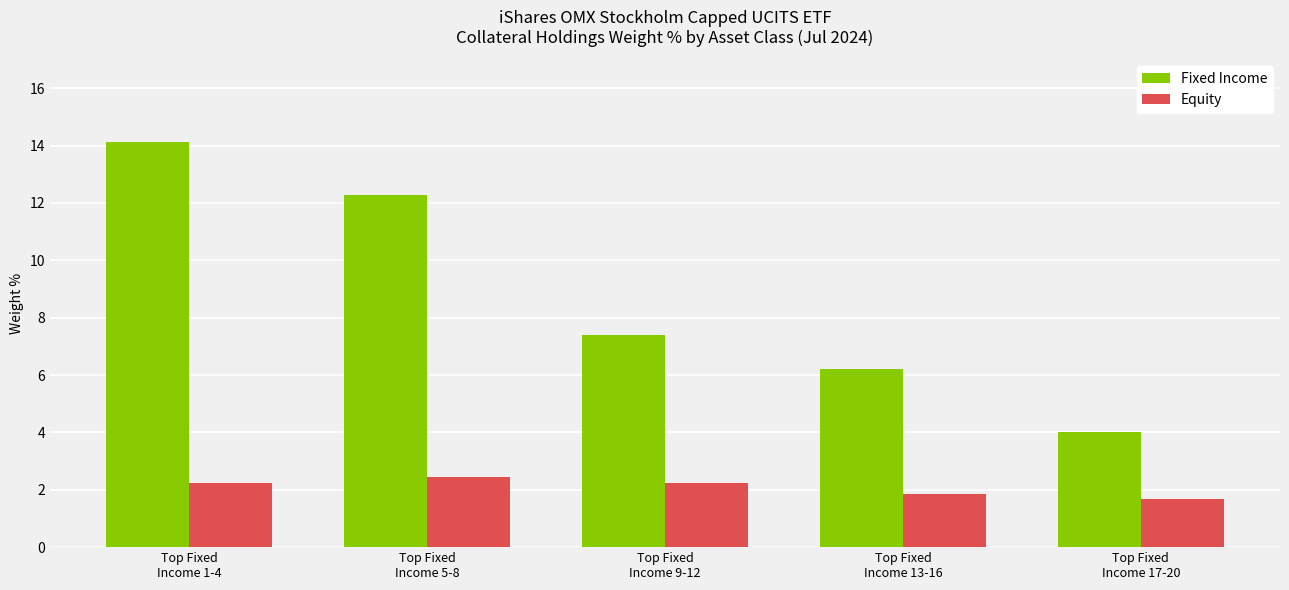

Which series has the largest range (max minus min)?

Fixed Income